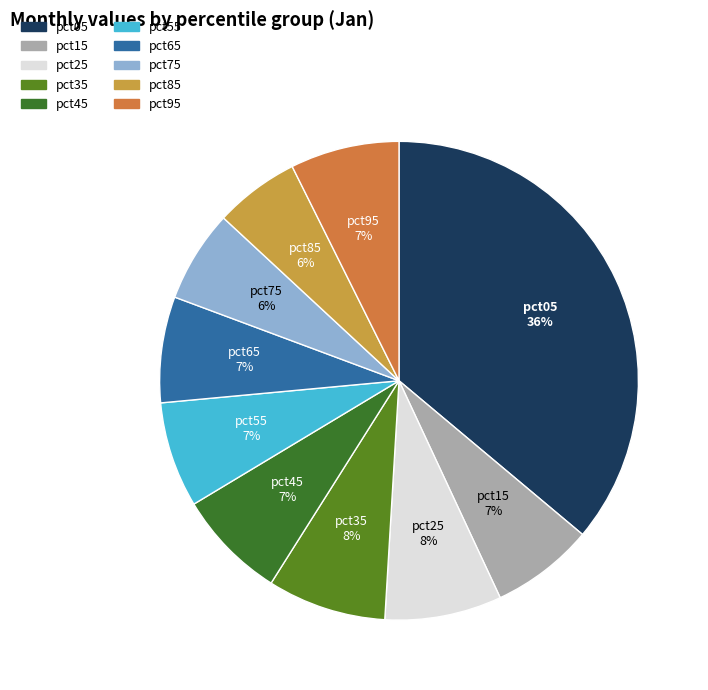

Which has a higher value, pct35 or pct95?

pct35